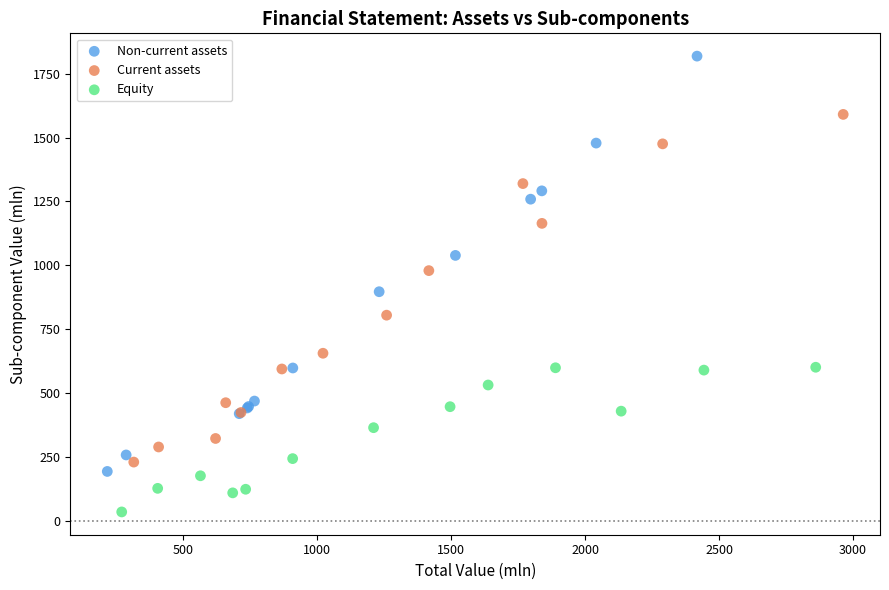

Which series has the largest Y range (max minus min)?

Non-current assets